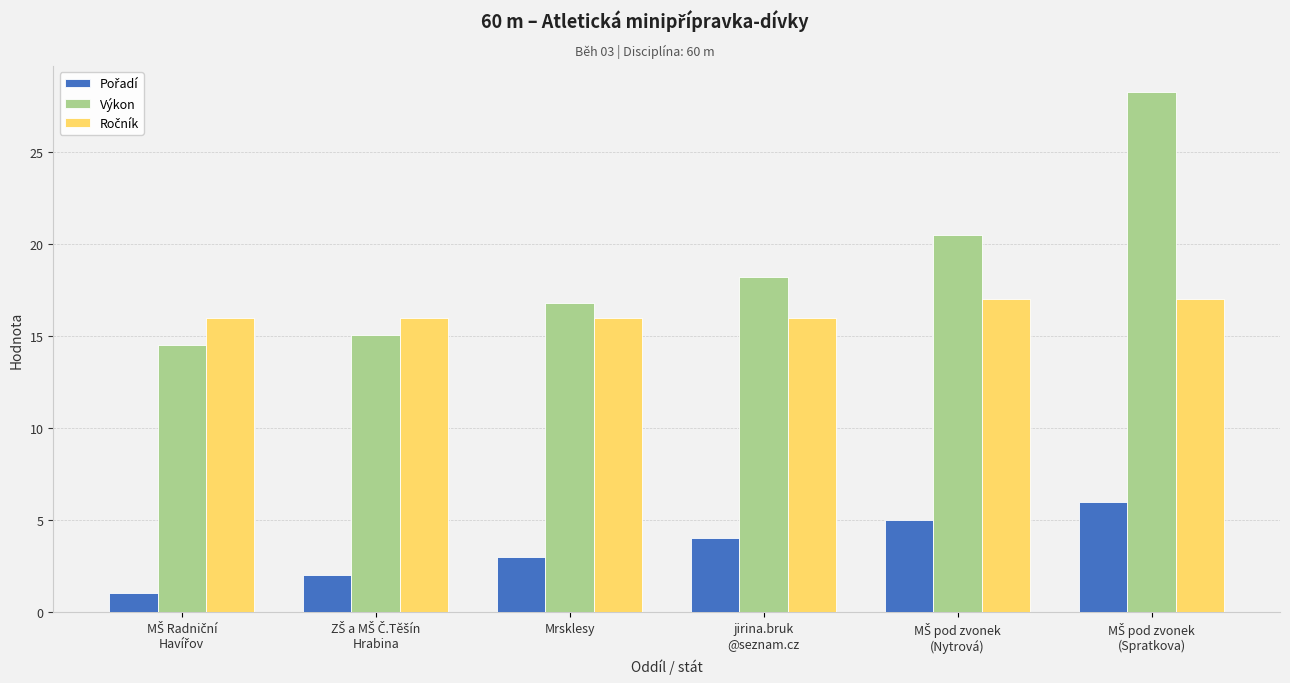

Which series has the largest range (max minus min)?

Výkon